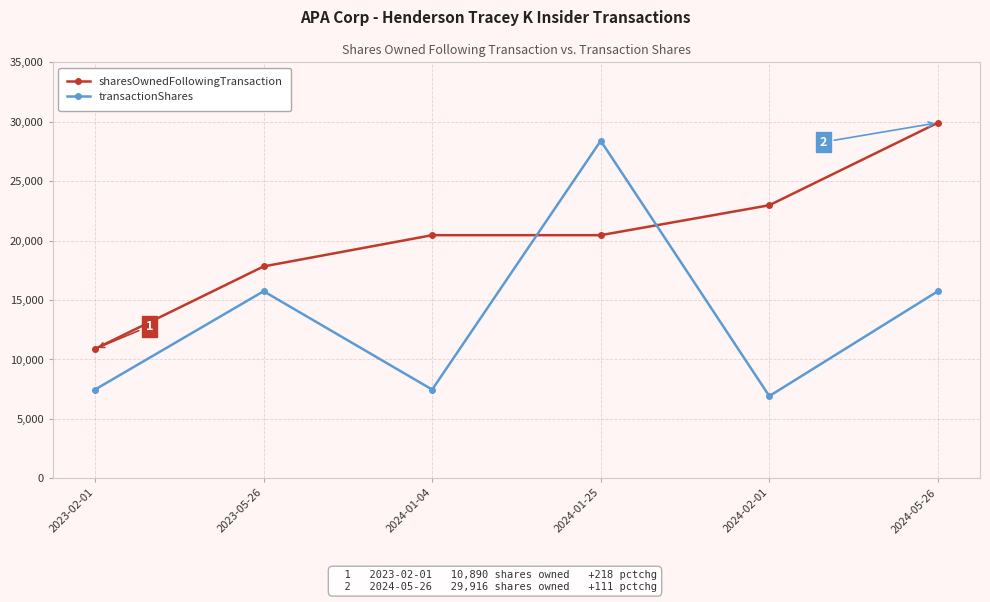

List the series in order of their peak value, lowest first.

transactionShares, sharesOwnedFollowingTransaction